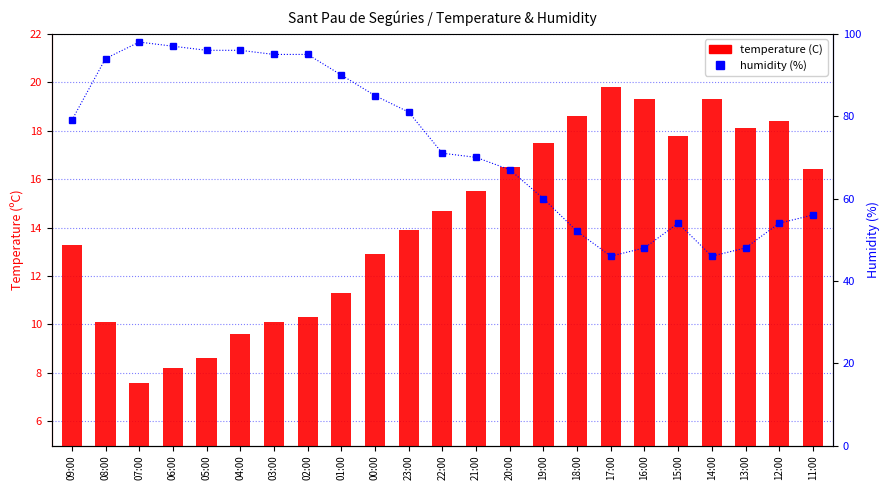

What is the lowest value of the humidity (%) series?

46.0